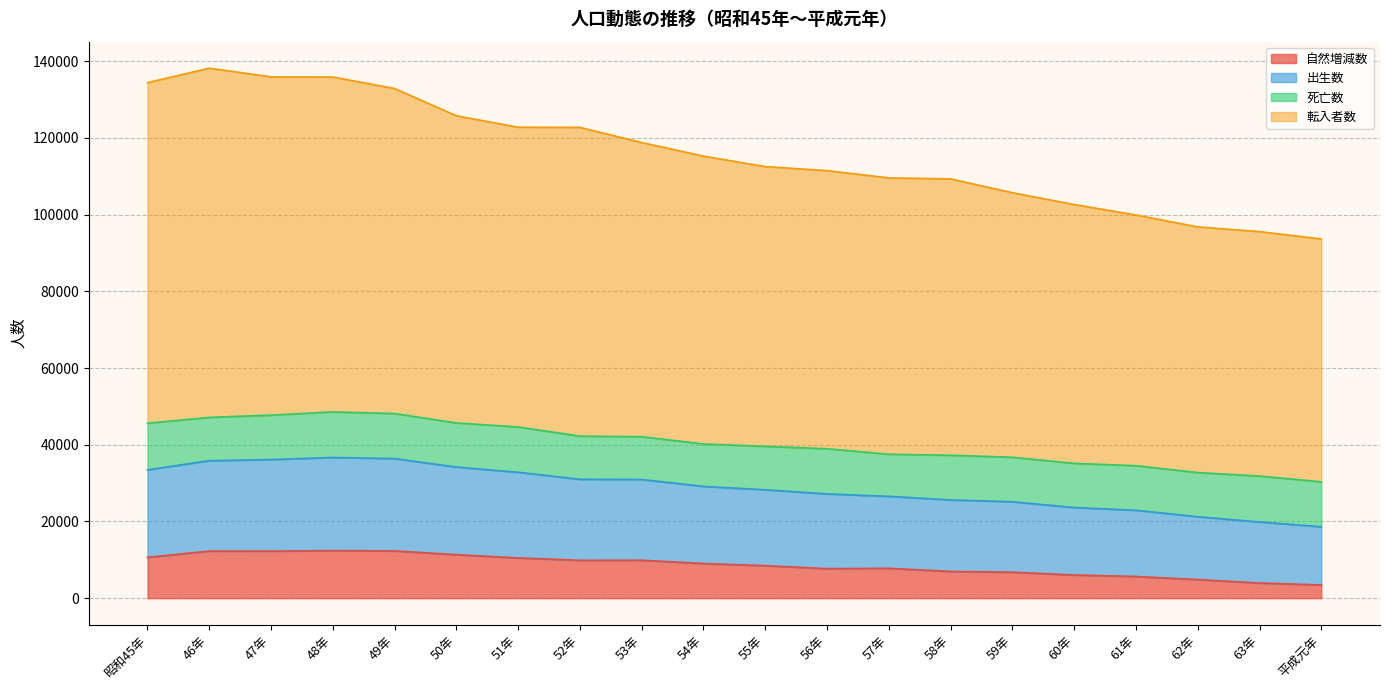

Between 47年 and 60年, which is larger?

47年